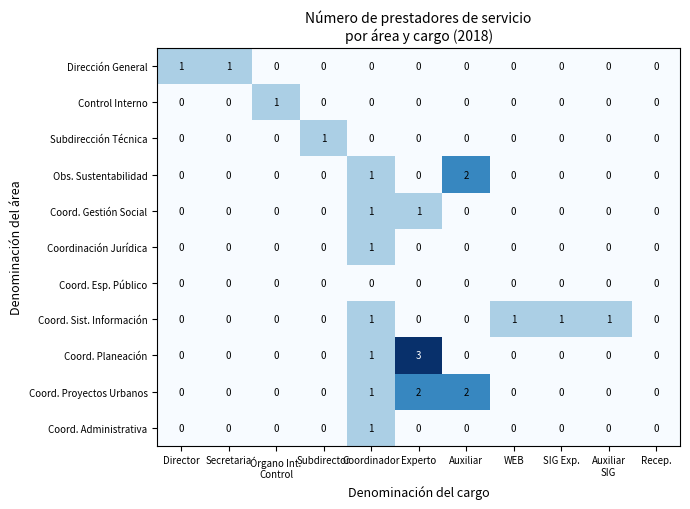

Which series has the largest total across all categories?

Coord. Proyectos Urbanos